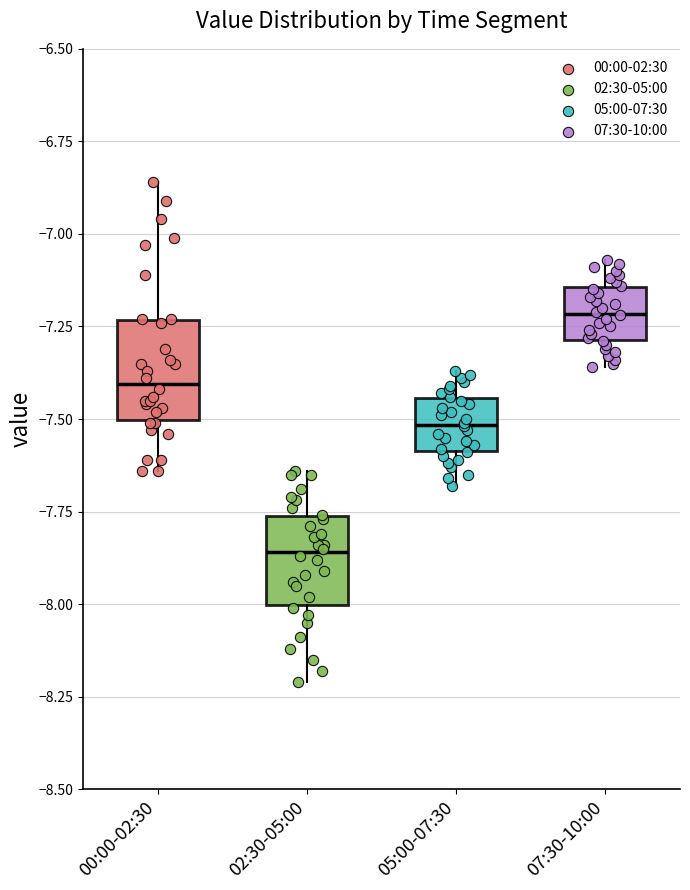

Which box has the highest median line?

07:30-10:00